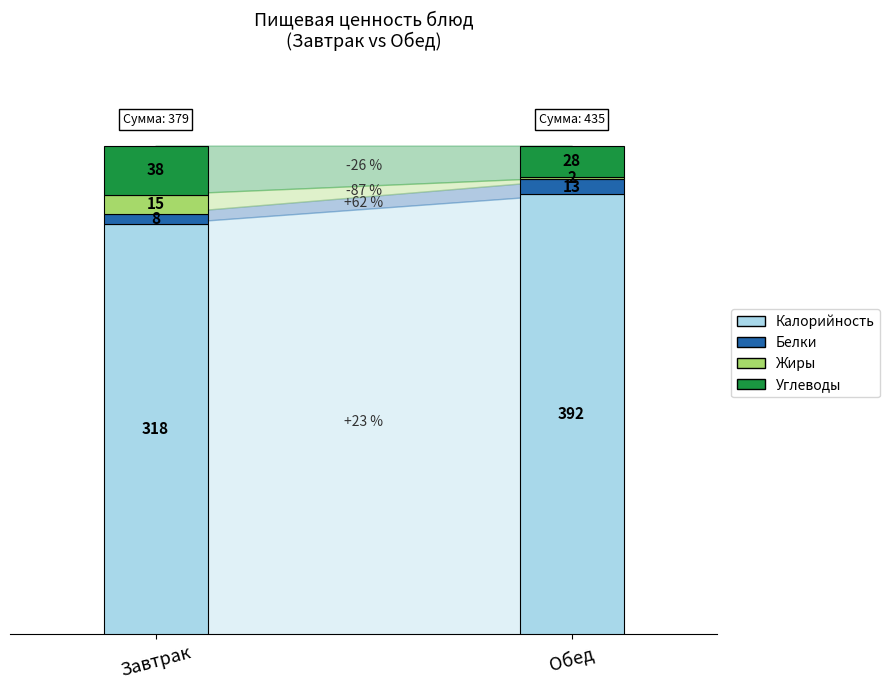

List the series in order of their peak value, lowest first.

Белки, Жиры, Углеводы, Калорийность